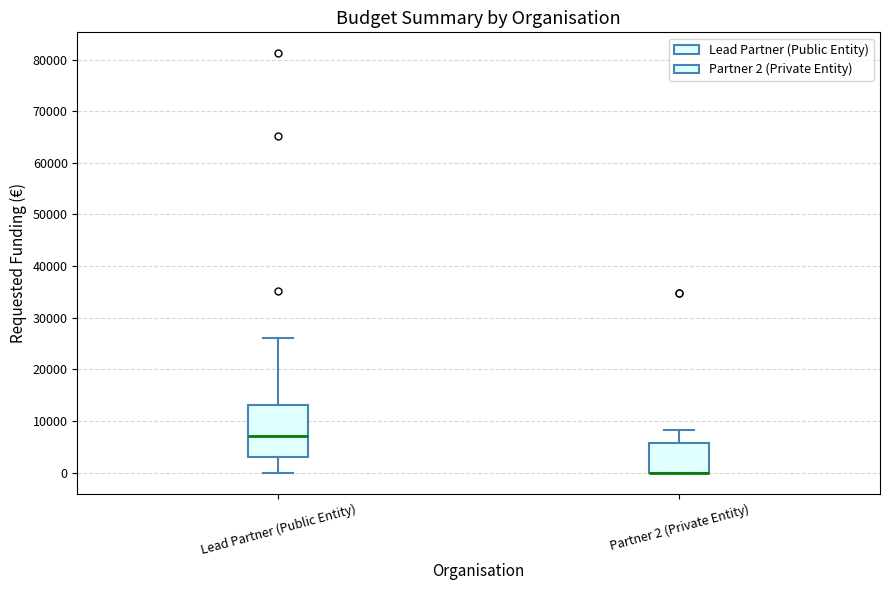

Where does the upper whisker of the box for Partner 2 (Private Entity) end on the y-axis? The values are not printed on the chart, so give them approximately, as read against the axis.

8000